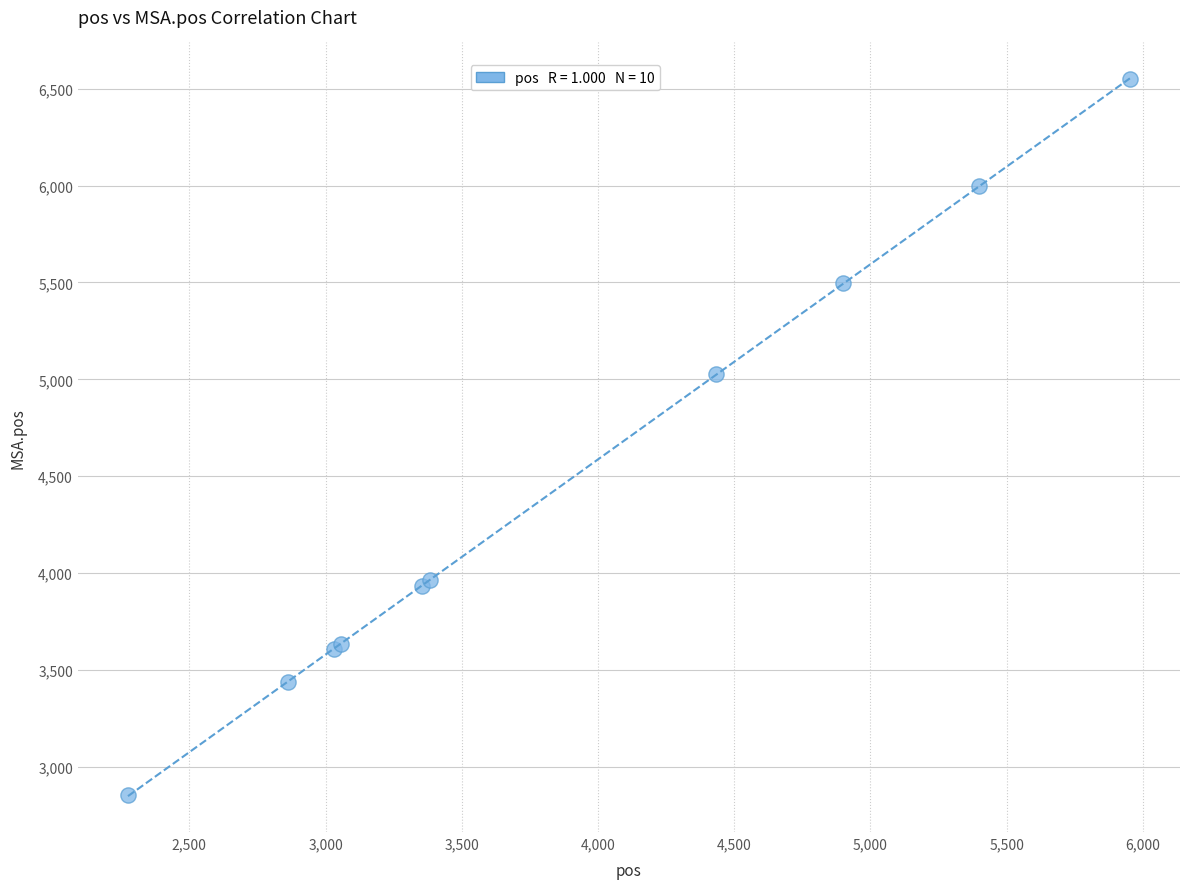

What Y value in the scatter plot is closest to 4701?

5030